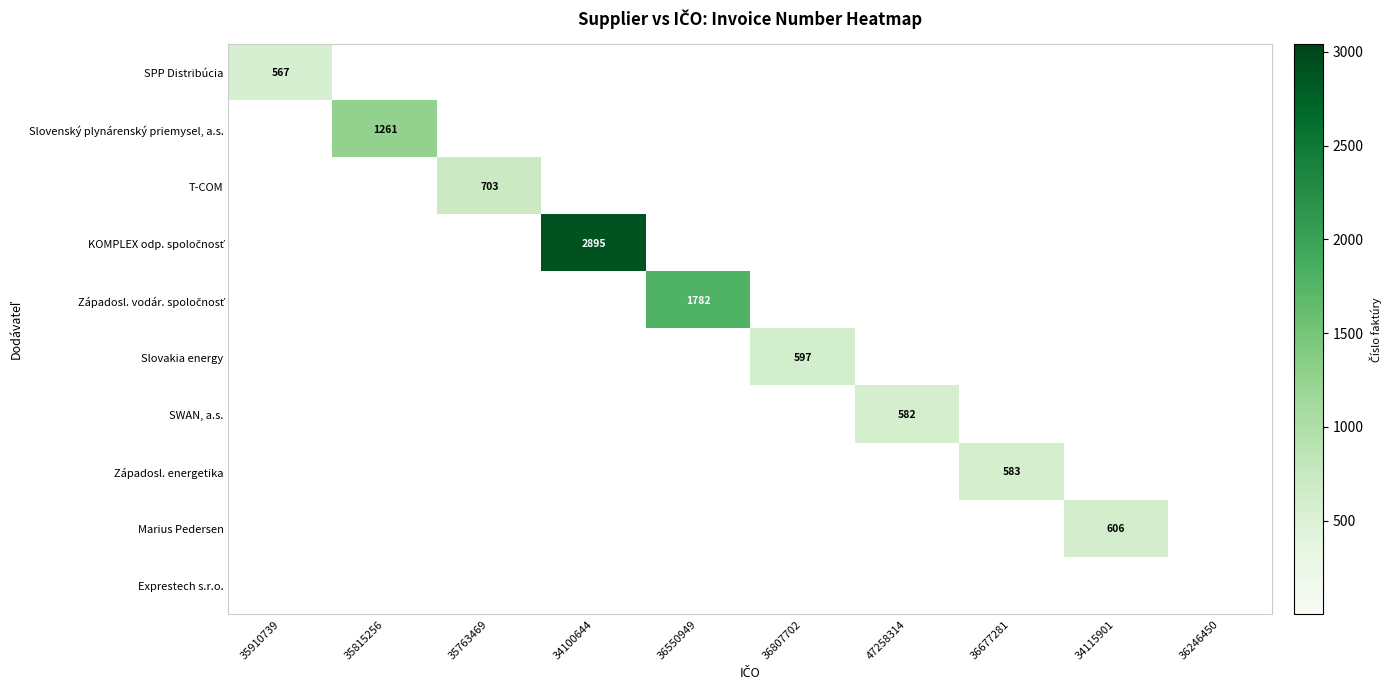

Is it true that SPP Distribúcia equals 1016 at 35910739?

False